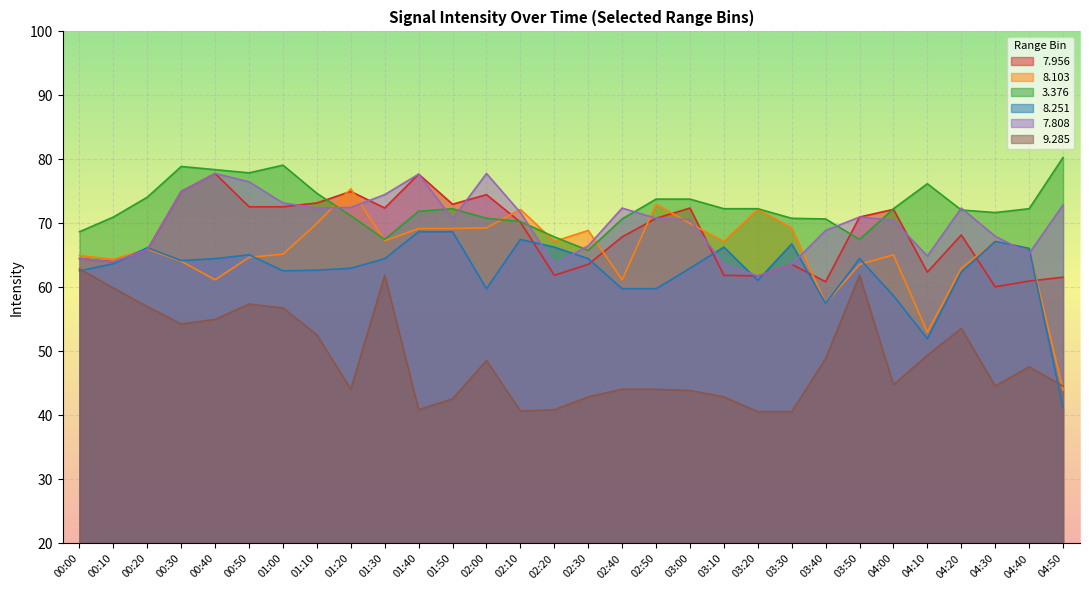

Which has a higher value, 02:50 or 01:20?

01:20